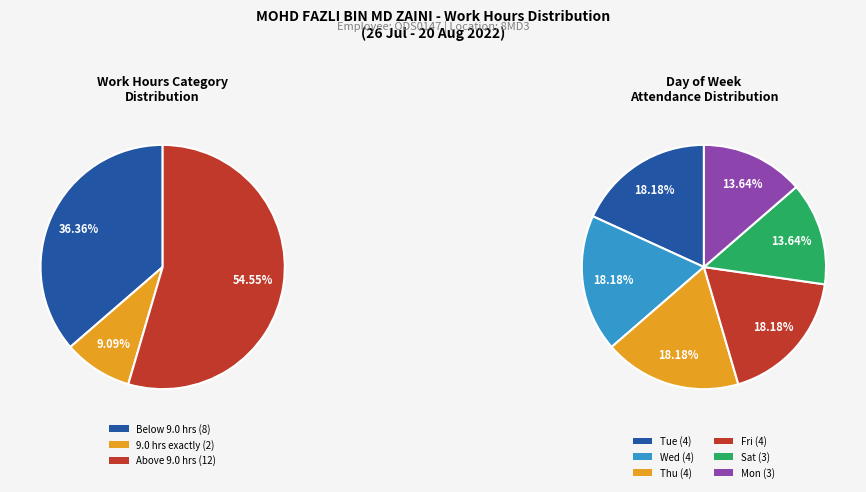

Is the sum of 8-Mon and 4-Thu greater than half?

No